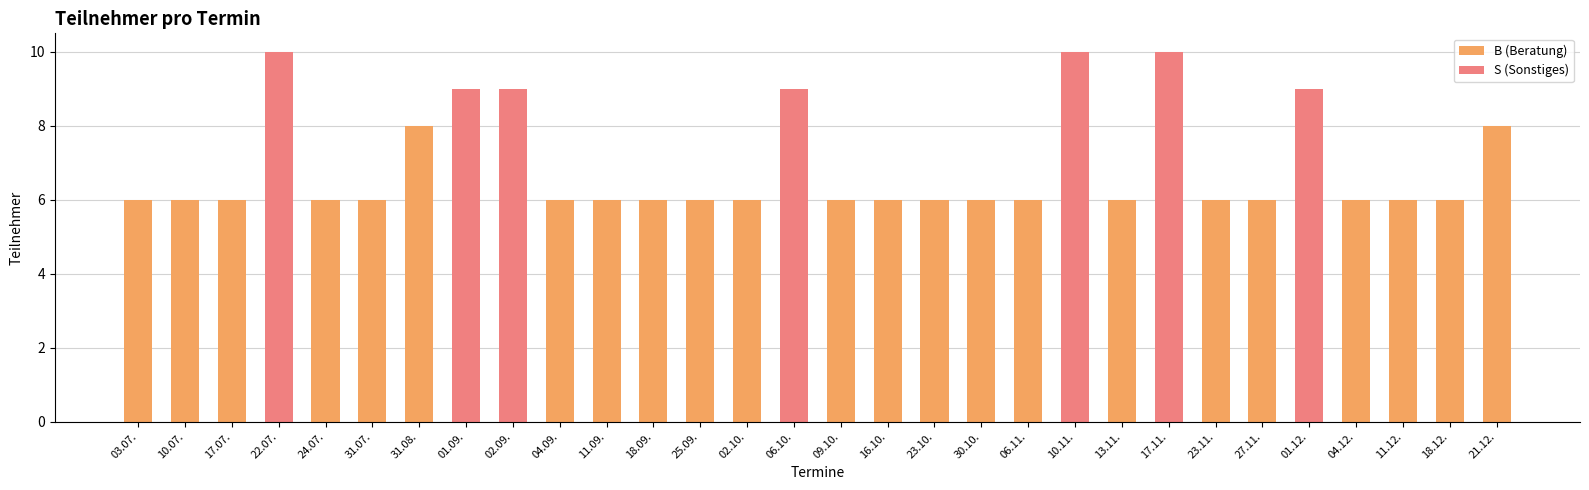

How many positive values does the S (Sonstiges) series have?

7